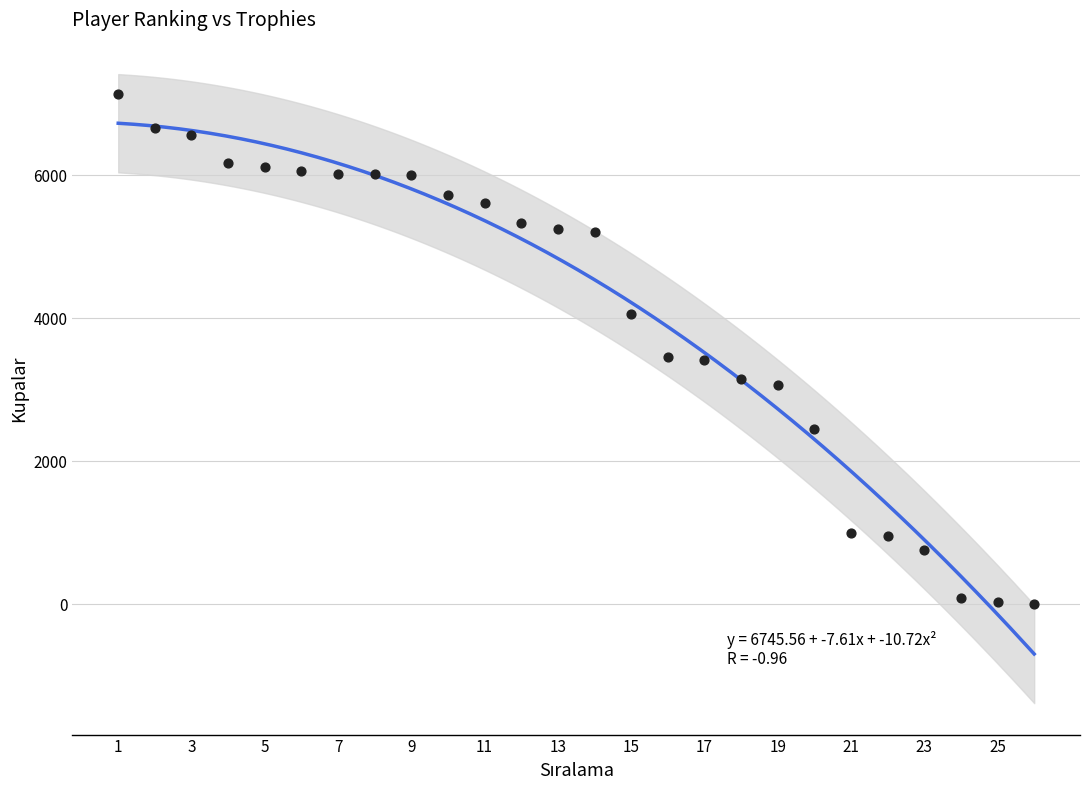

What is the range of Y values (max minus min)?

7137